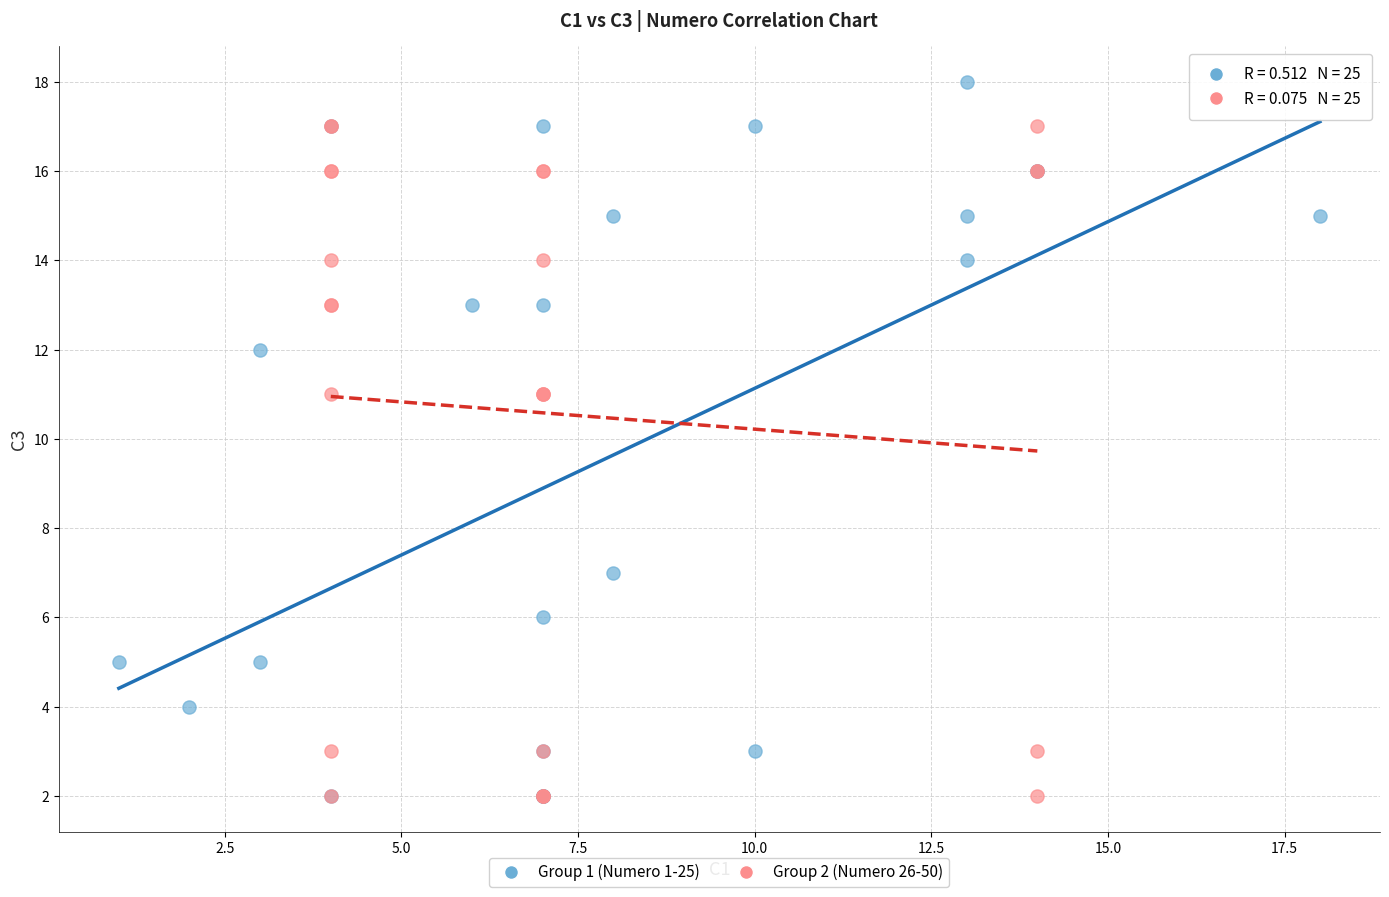

Which series has the widest spread of Y values?

Group 1 (Numero 1-25)